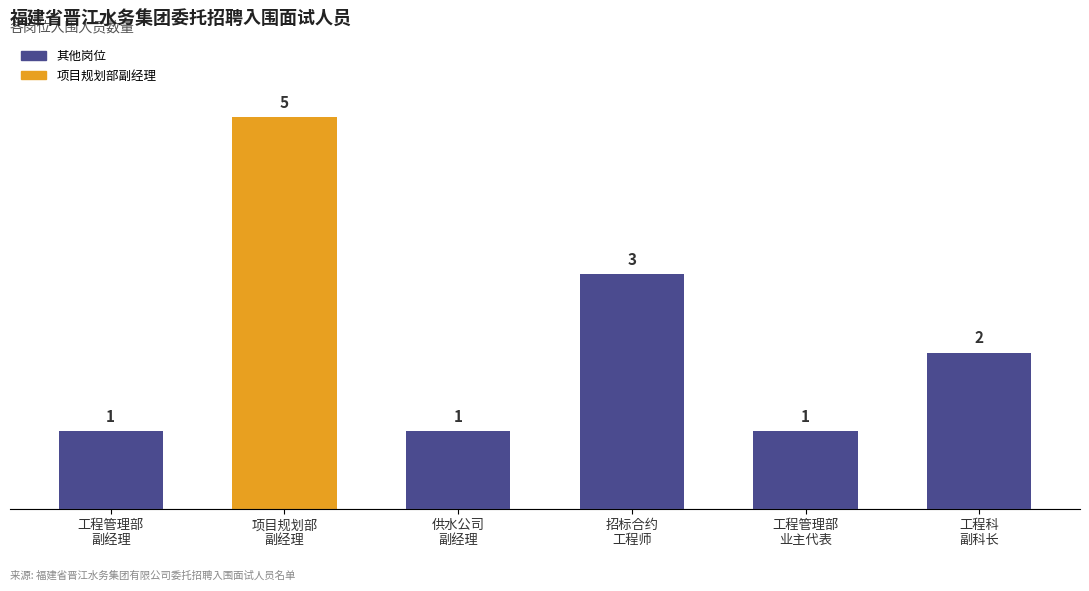

True or false: the data shows 1 at 供水公司
副经理.

True